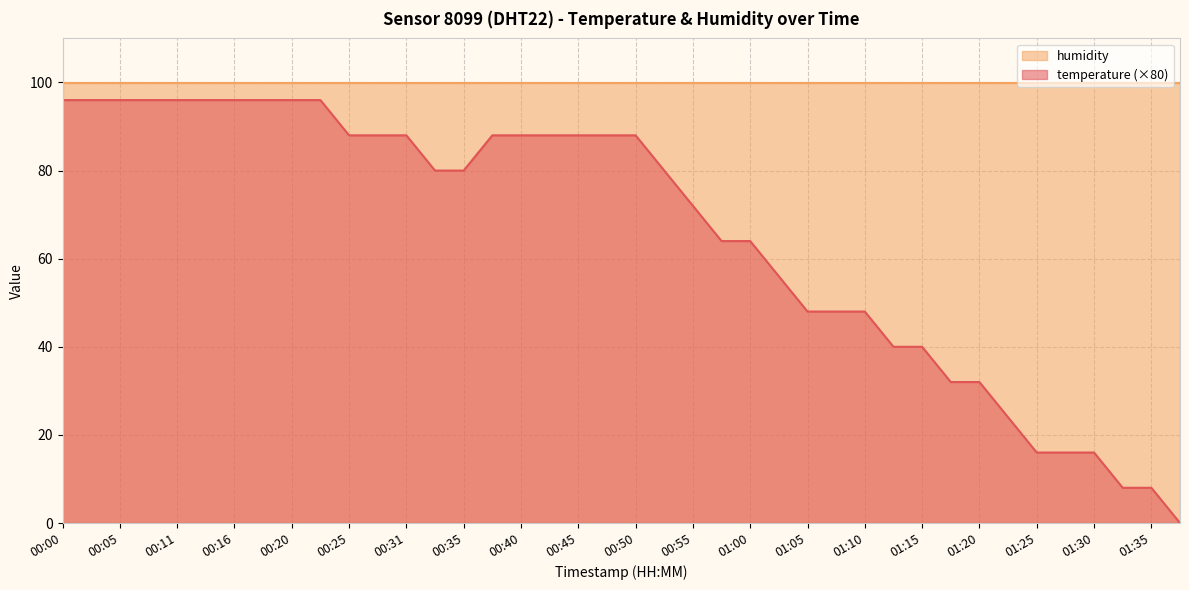

What is the maximum value shown in the chart?

99.9